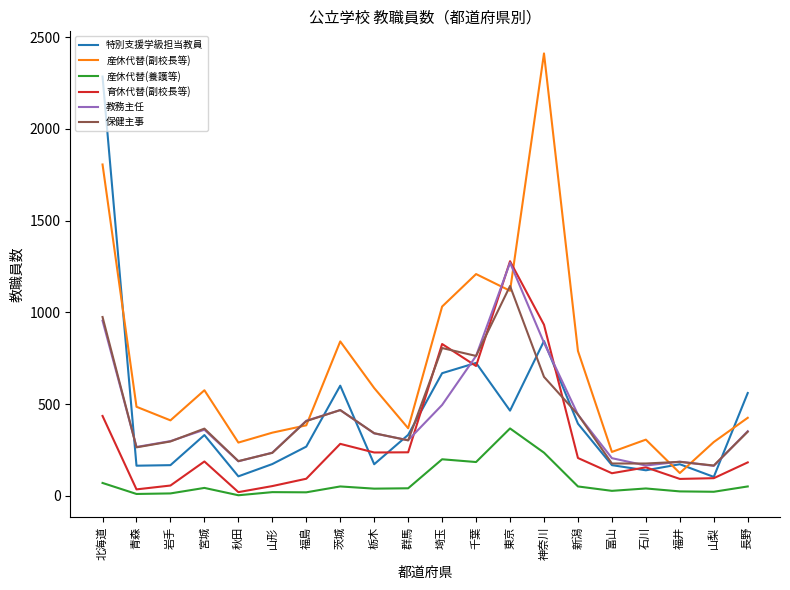

Read the 特別支援学級担当教員 value at 茨城, to the nearest 10.

600